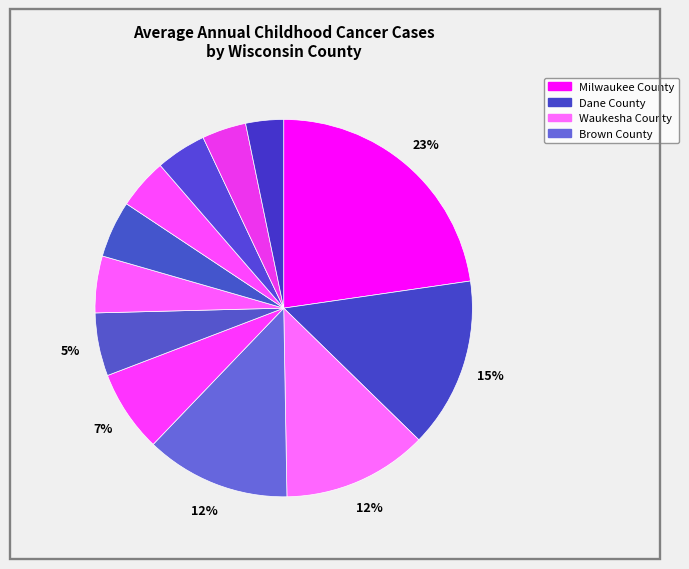

How many slices are in this pie chart?

12